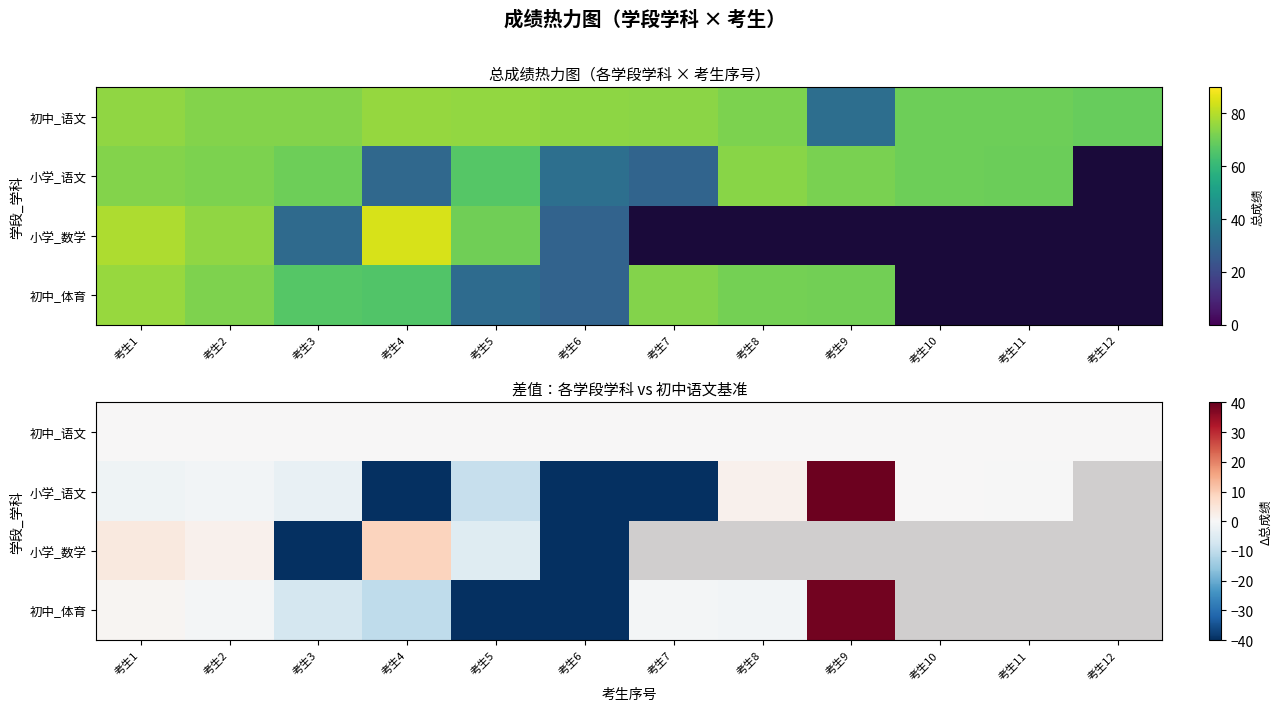

Is the value of 初中_体育 at 考生7 greater than the value of 小学_数学 at 考生1?

No